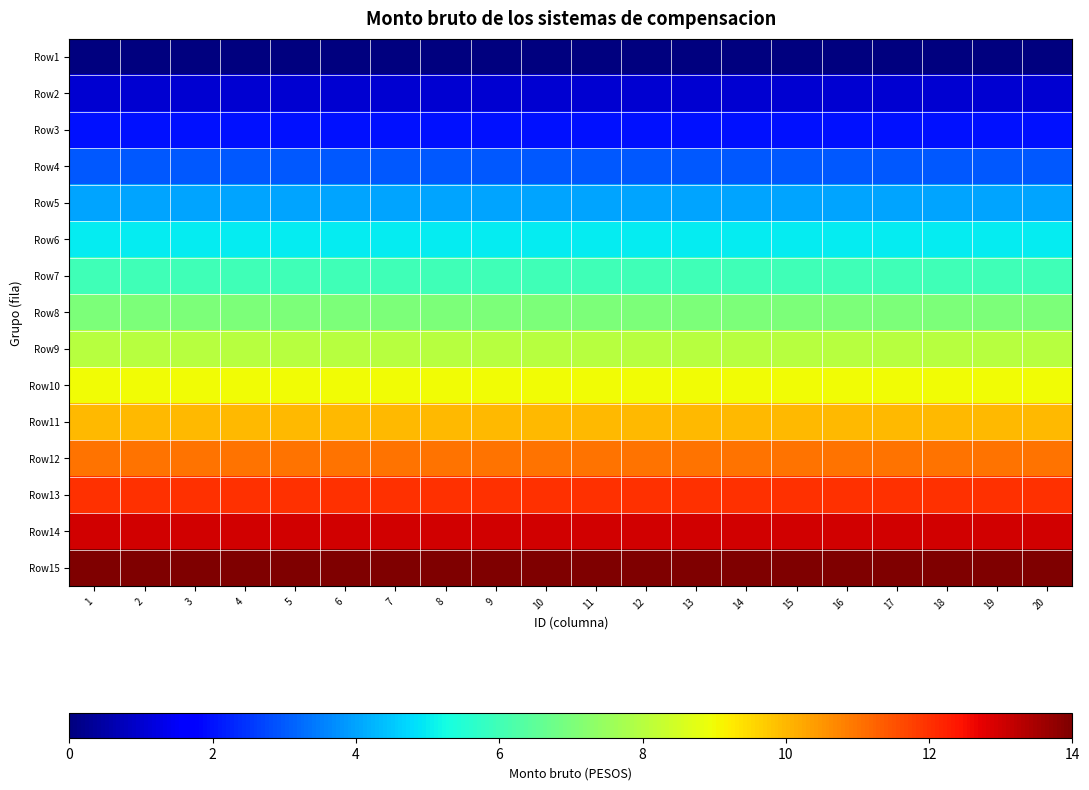

What is the spread (max minus min) of values at 6?

14